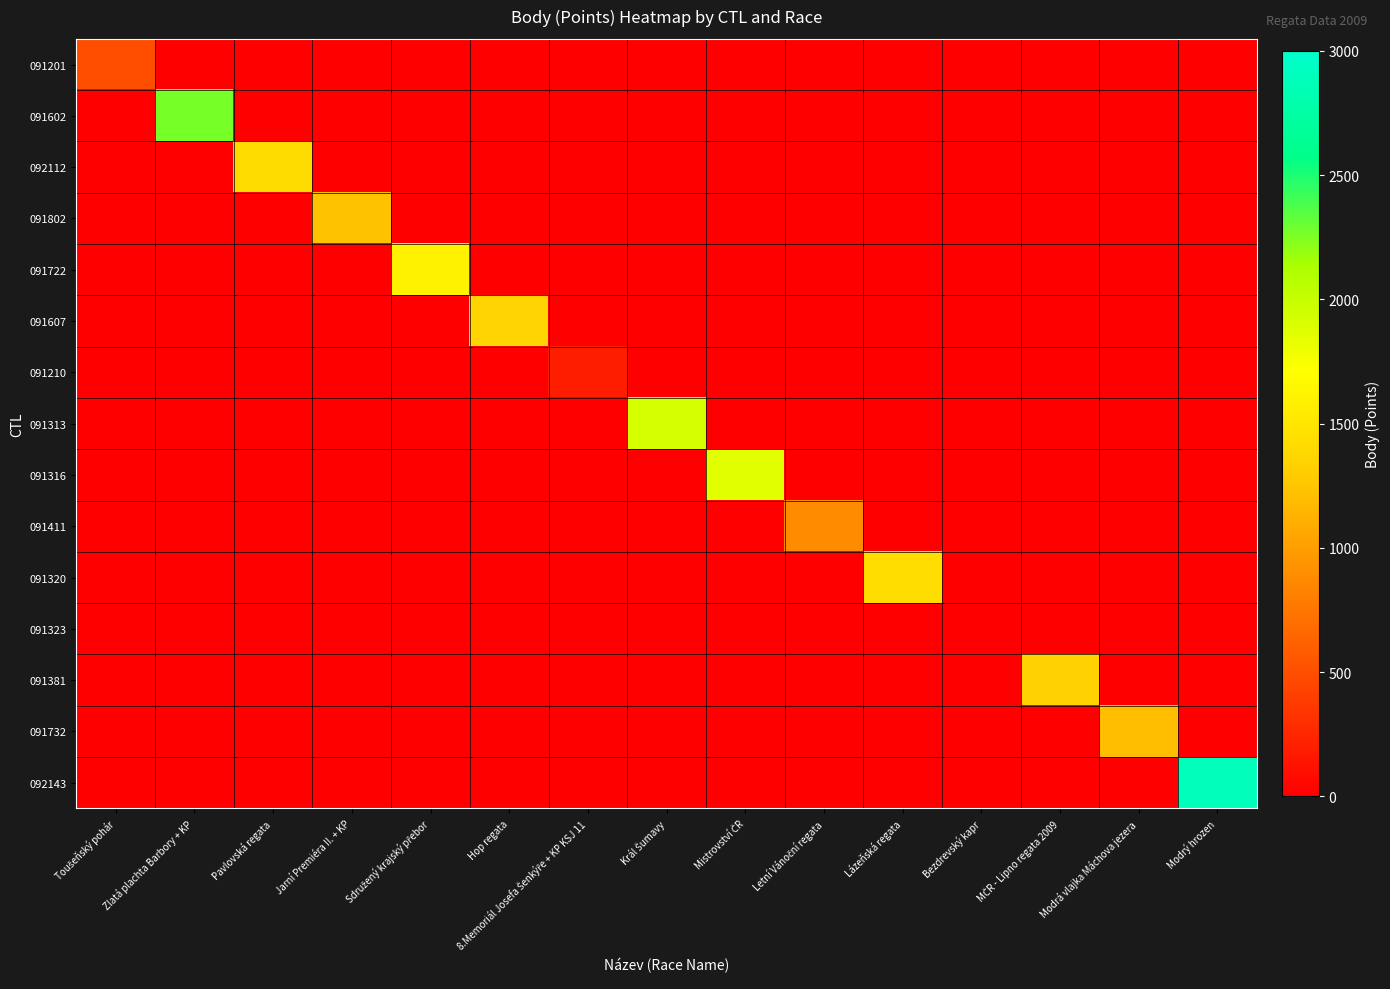

Is it true that 091802 equals 0 at Mistrovství ČR?

True